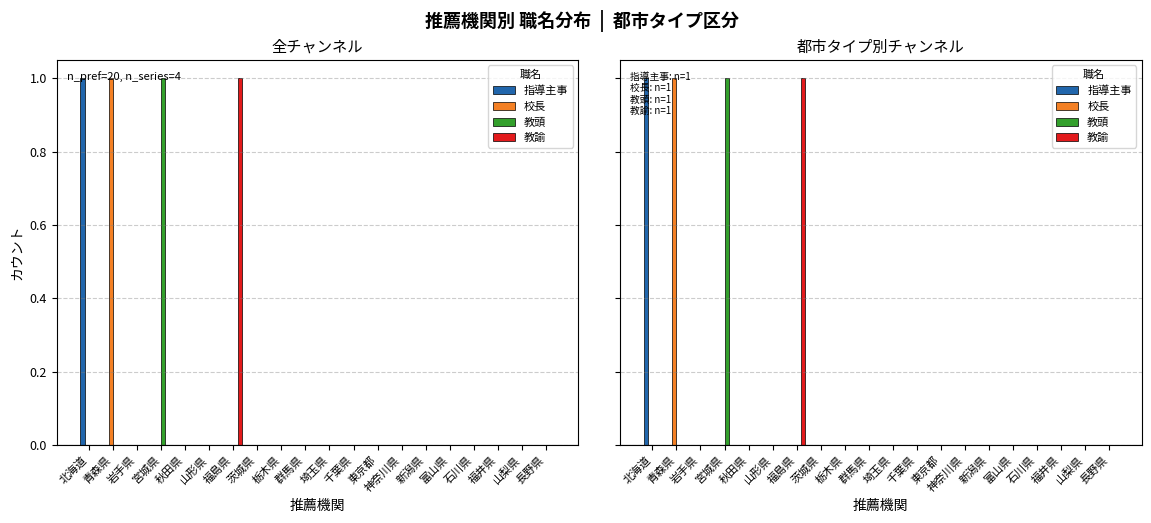

Reading left to right, what are all the values shown in this chart?

指導主事: 1	0	0	0	0	0	0	0	0	0	0	0	0	0	0	0	0	0	0	0
校長: 0	1	0	0	0	0	0	0	0	0	0	0	0	0	0	0	0	0	0	0
教頭: 0	0	0	1	0	0	0	0	0	0	0	0	0	0	0	0	0	0	0	0
教諭: 0	0	0	0	0	0	1	0	0	0	0	0	0	0	0	0	0	0	0	0